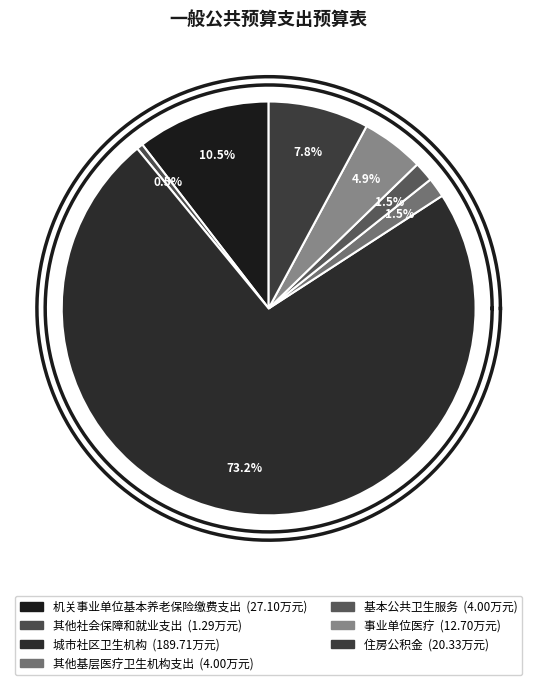

Between 机关事业单位基本养老保险缴费支出 and 基本公共卫生服务, which is larger?

机关事业单位基本养老保险缴费支出